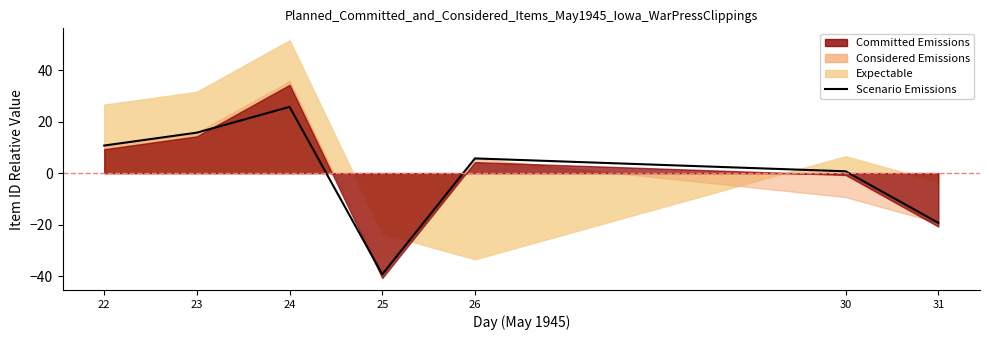

Does the chart have visible grid lines?

No